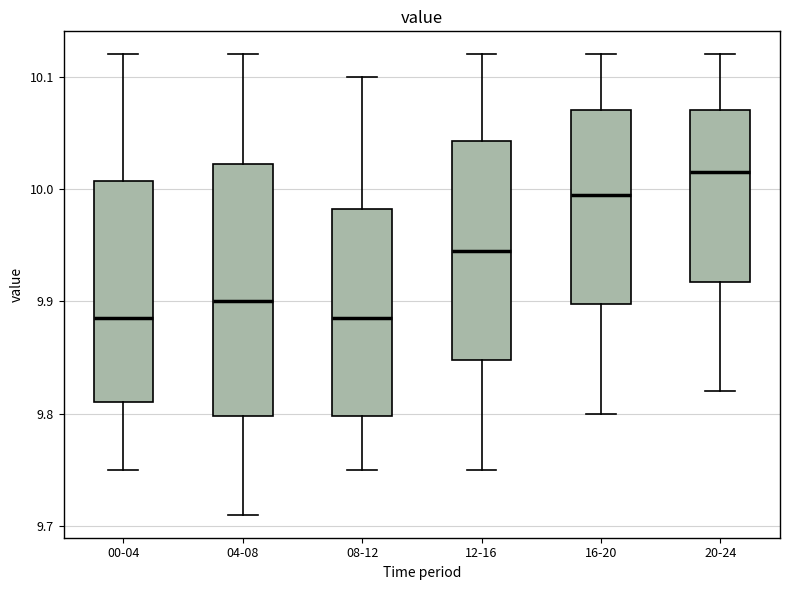

Where is the lower edge of the box for 16-20 on the y-axis? The values are not printed on the chart, so give them approximately, as read against the axis.

9.90